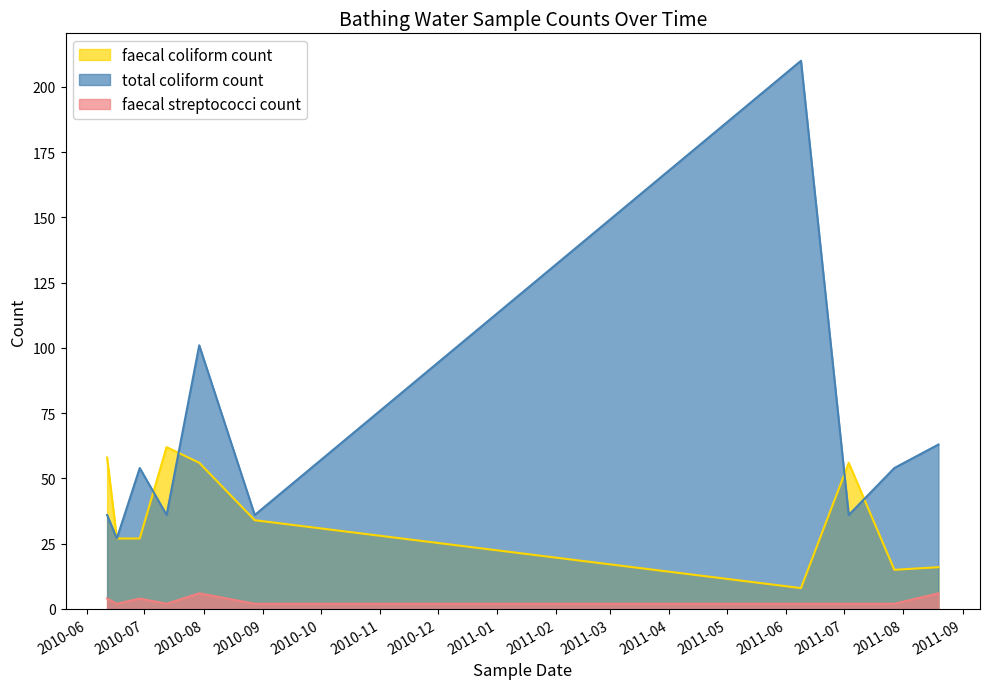

What is the sum of all total coliform count values?

653